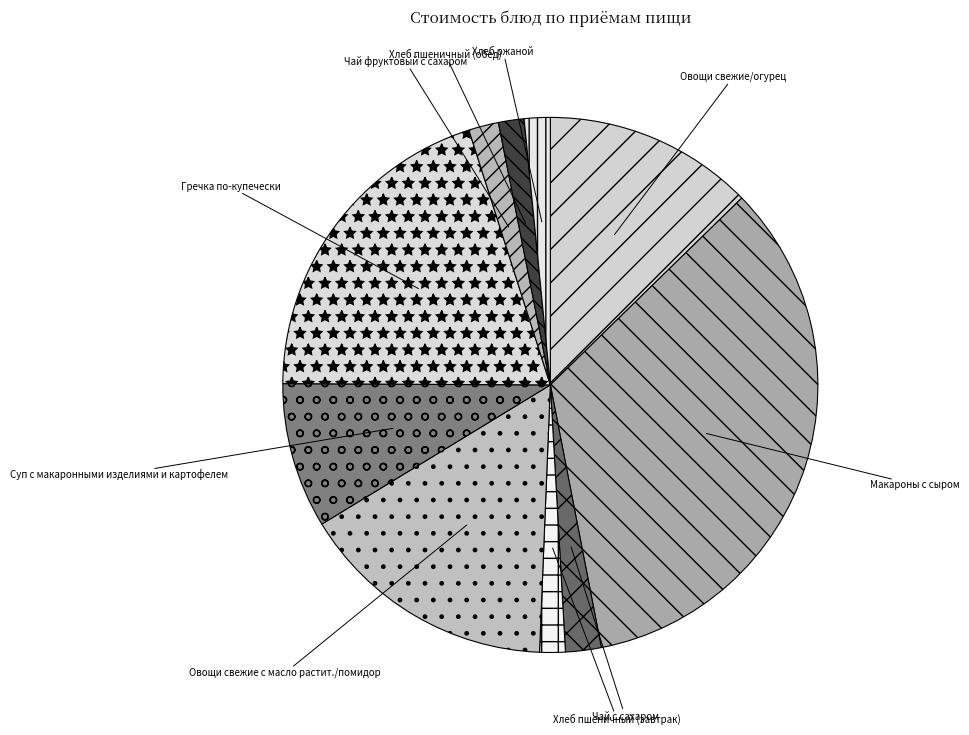

What is the largest slice in the pie chart?

Макароны с сыром